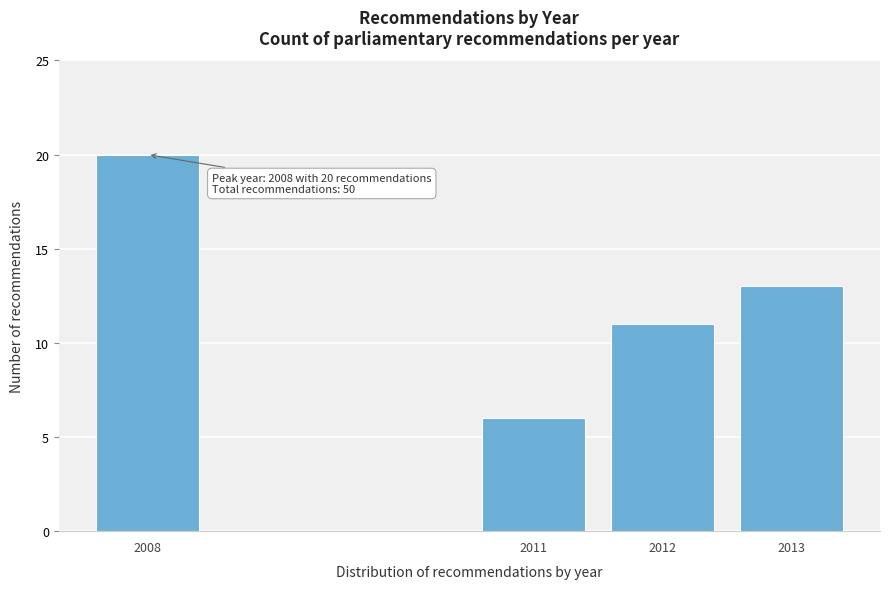

Reading left to right, extract all data points from this chart.

20	6	11	13